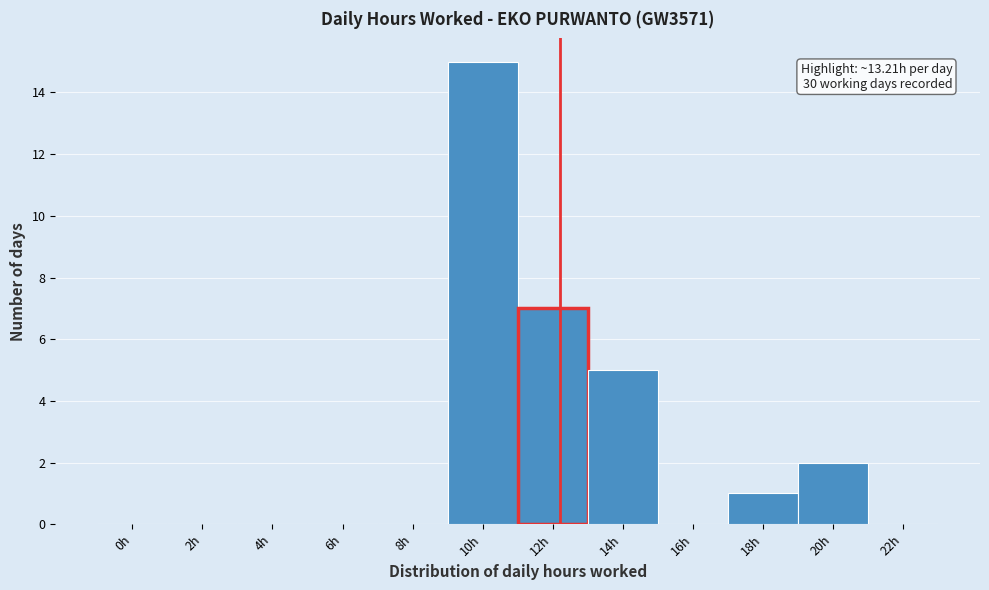

Reading left to right, transcribe all the data shown in this chart.

0h=0	2h=0	4h=0	6h=0	8h=0	10h=15	12h=7	14h=5	16h=0	18h=1	20h=2	22h=0